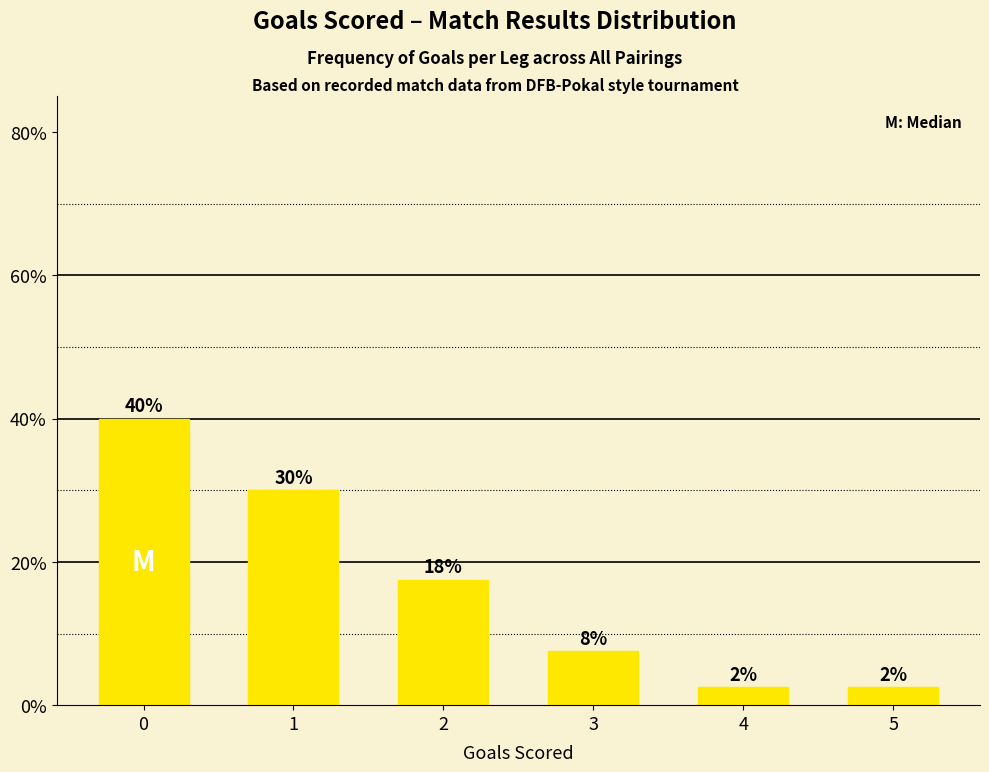

Which category has the lowest value across all series?

4